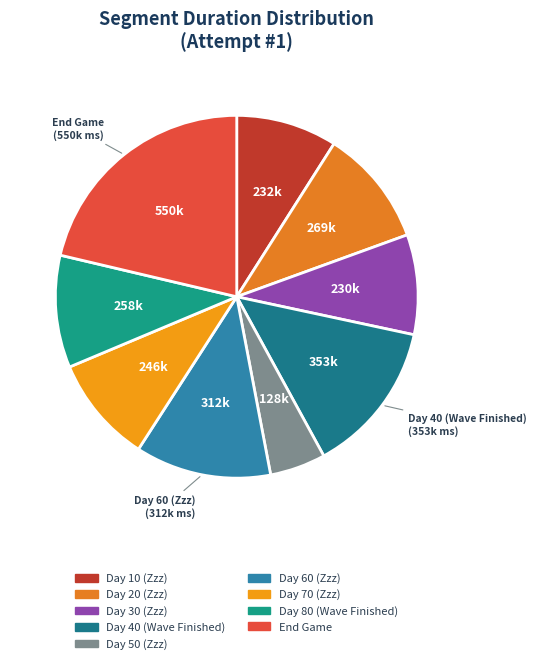

True or false: Day 80 (Wave Finished) accounts for 18% of the total.

False